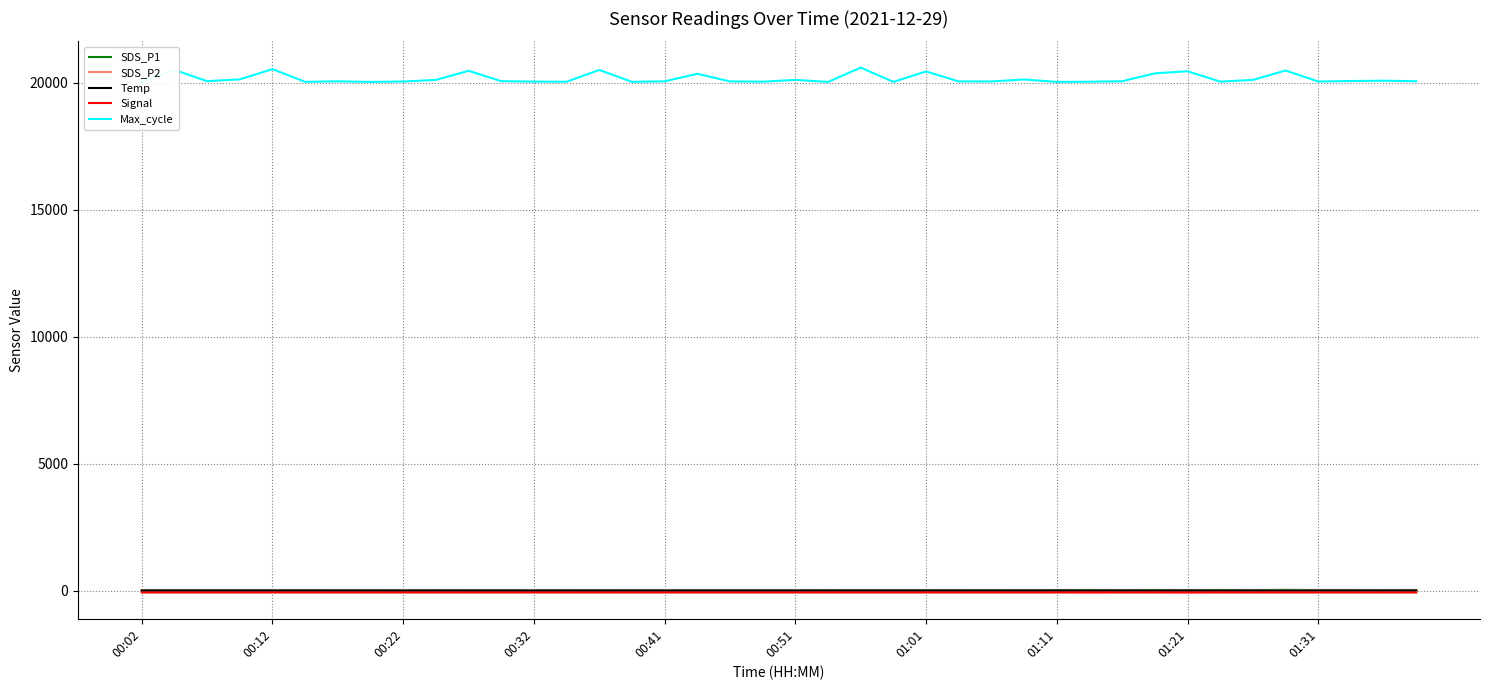

True or false: SDS_P1 and Max_cycle cross at least once.

False